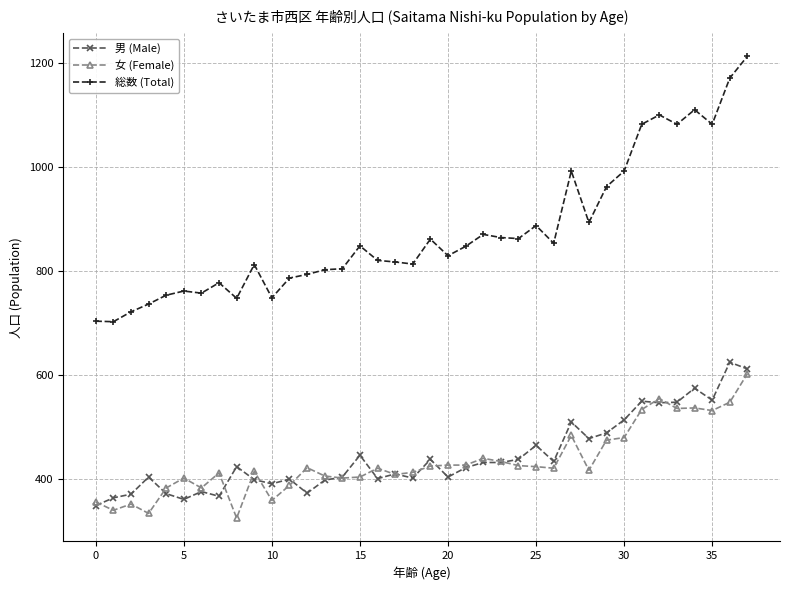

True or false: 総数 (Total) and 男 (Male) intersect in this chart.

False